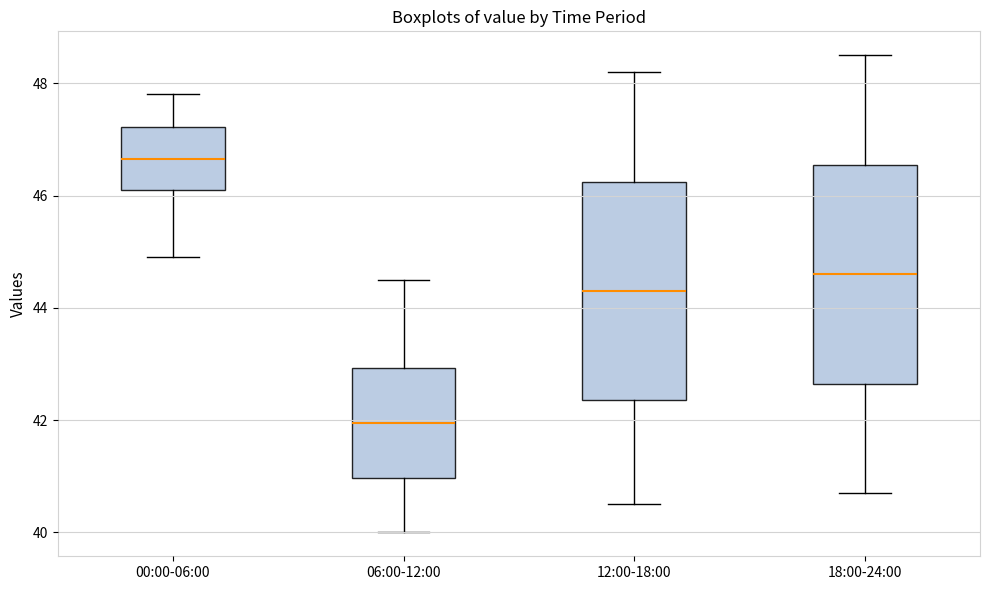

Where is the upper edge of the box for 12:00-18:00 on the y-axis? The values are not printed on the chart, so give them approximately, as read against the axis.

46.2